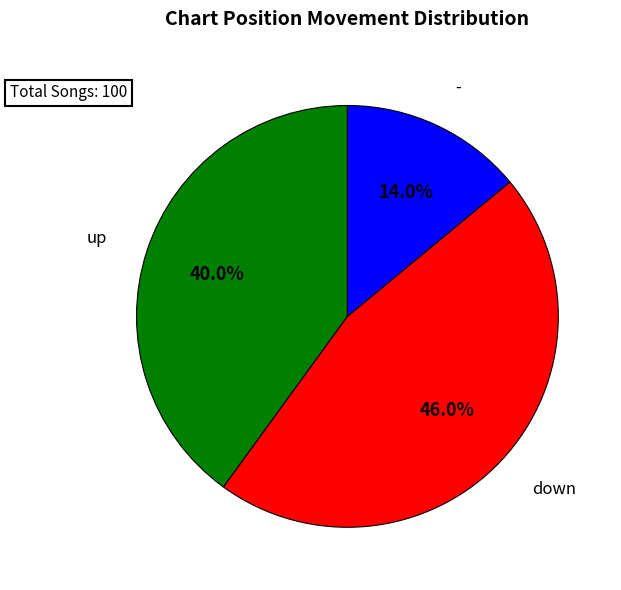

Combined, do - and down account for over 50%?

Yes